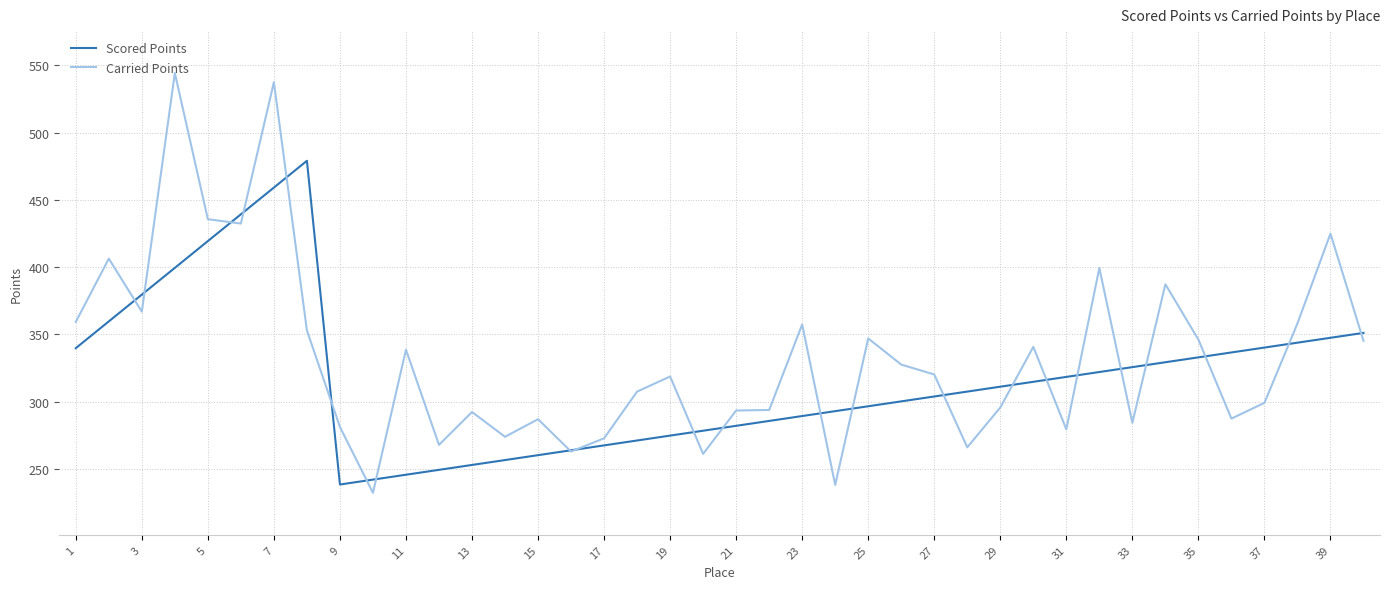

Rank the series by their maximum value, from lowest to highest.

Scored Points, Carried Points